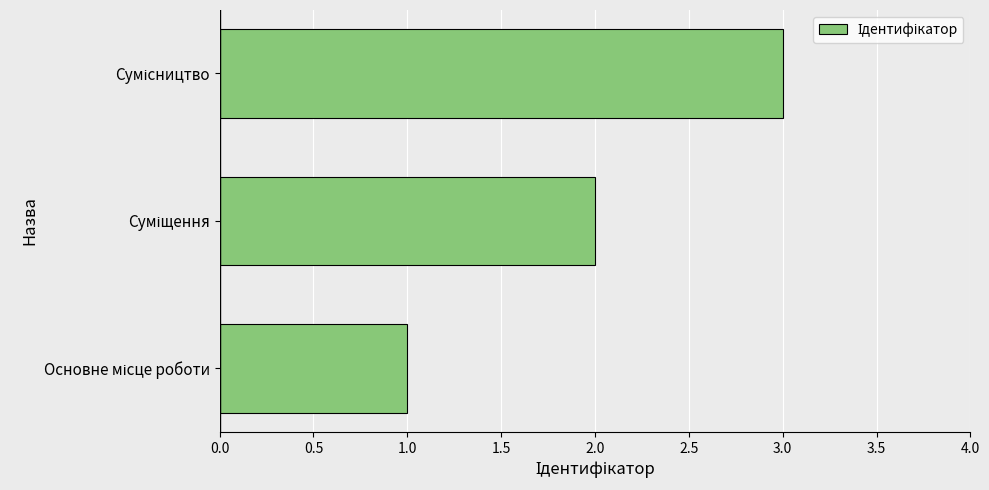

How many values are between 1 and 3?

3